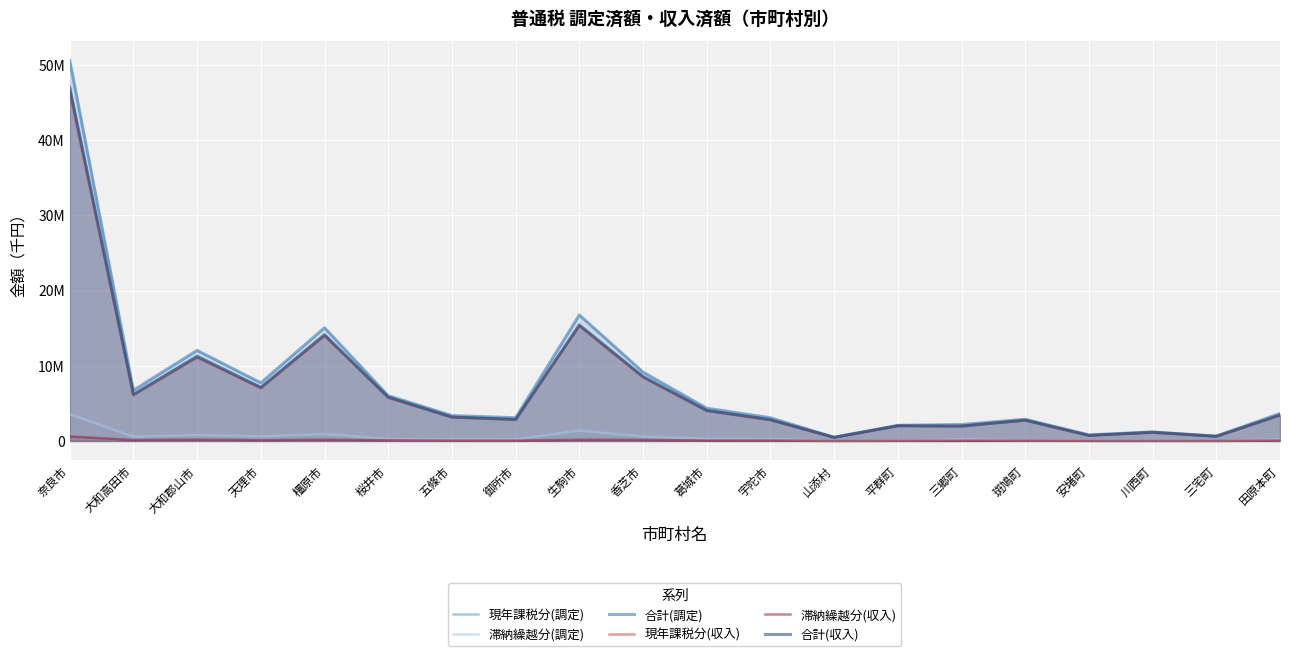

What is the difference between the maximum and minimum values in the 滞納繰越分(収入) series?

601287